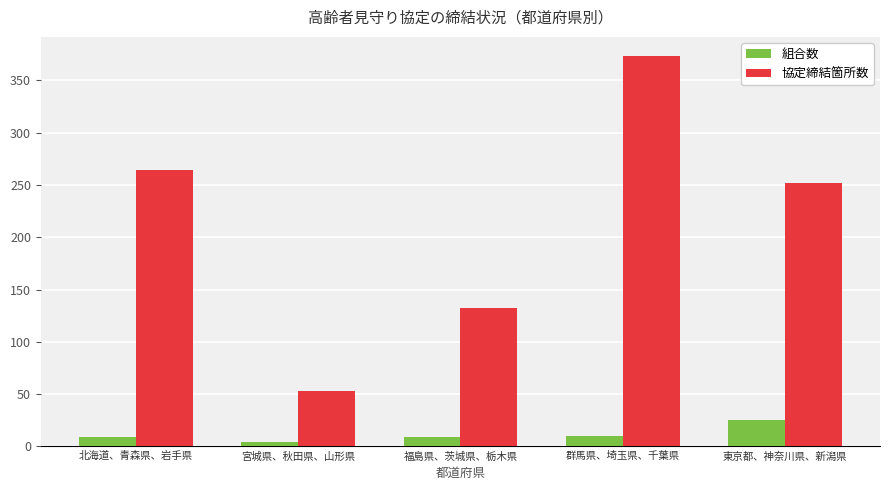

Between 福島県、茨城県、栃木県 and 東京都、神奈川県、新潟県, which series saw the biggest shift?

協定締結箇所数